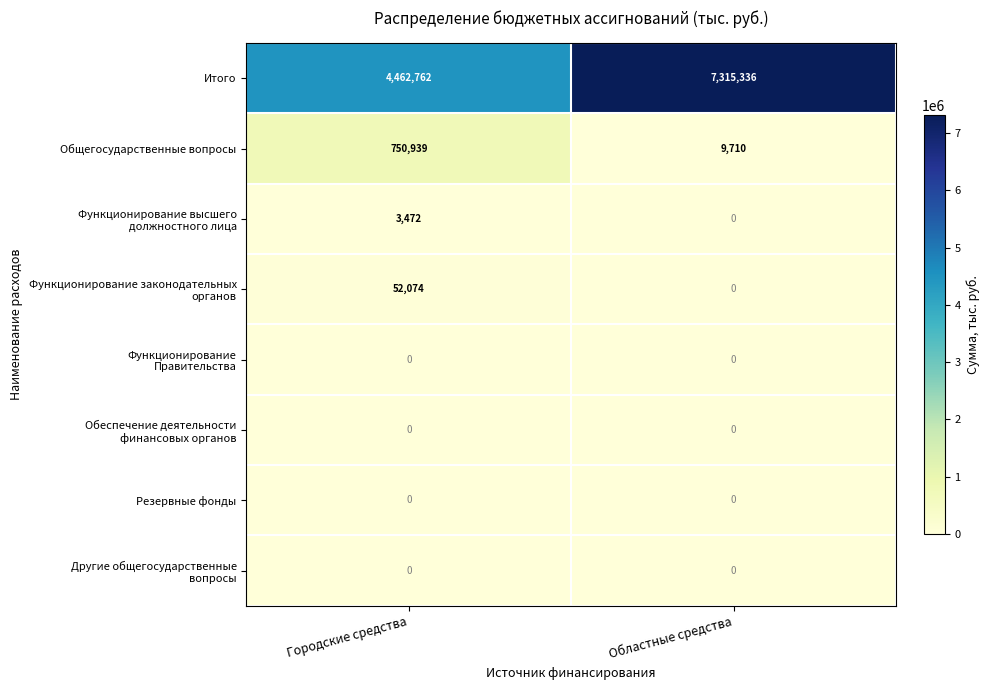

What is the difference between the Итого values at Городские средства and Областные средства?

2852574